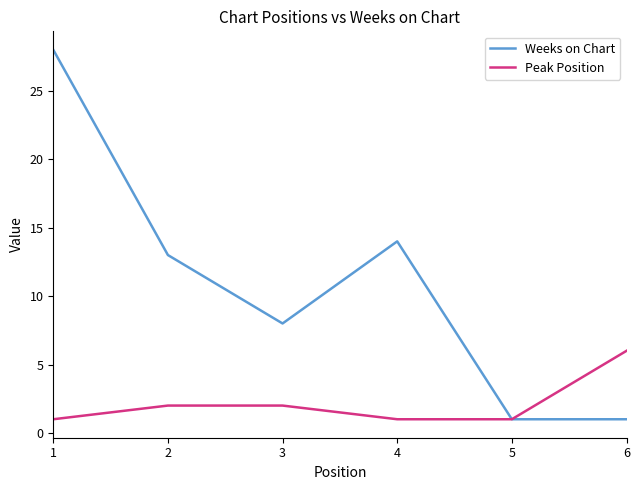

Is the value of Peak Position at 2 greater than the value of Weeks on Chart at 4?

No